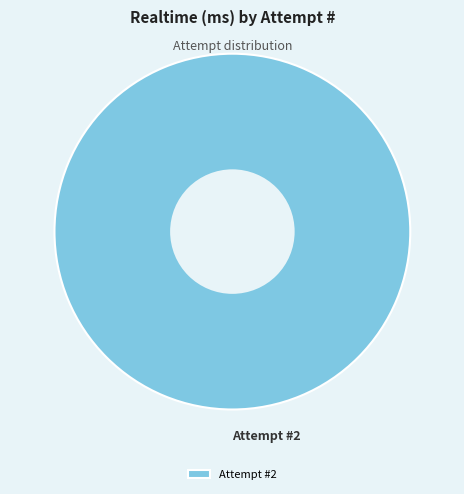

True or false: Attempt #2 accounts for 100% of the total.

True